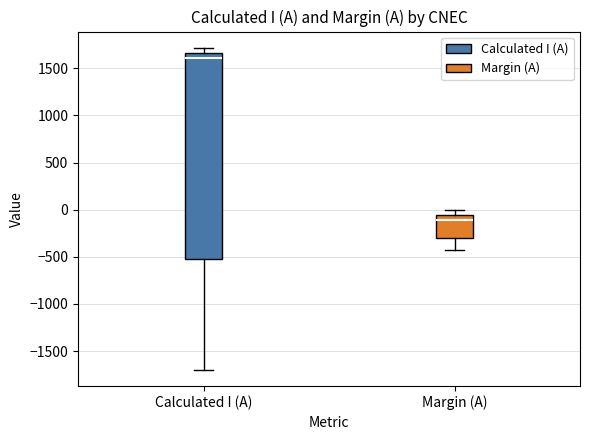

Comparing the boxes themselves (not the whiskers), which one is the tallest?

Calculated I (A)